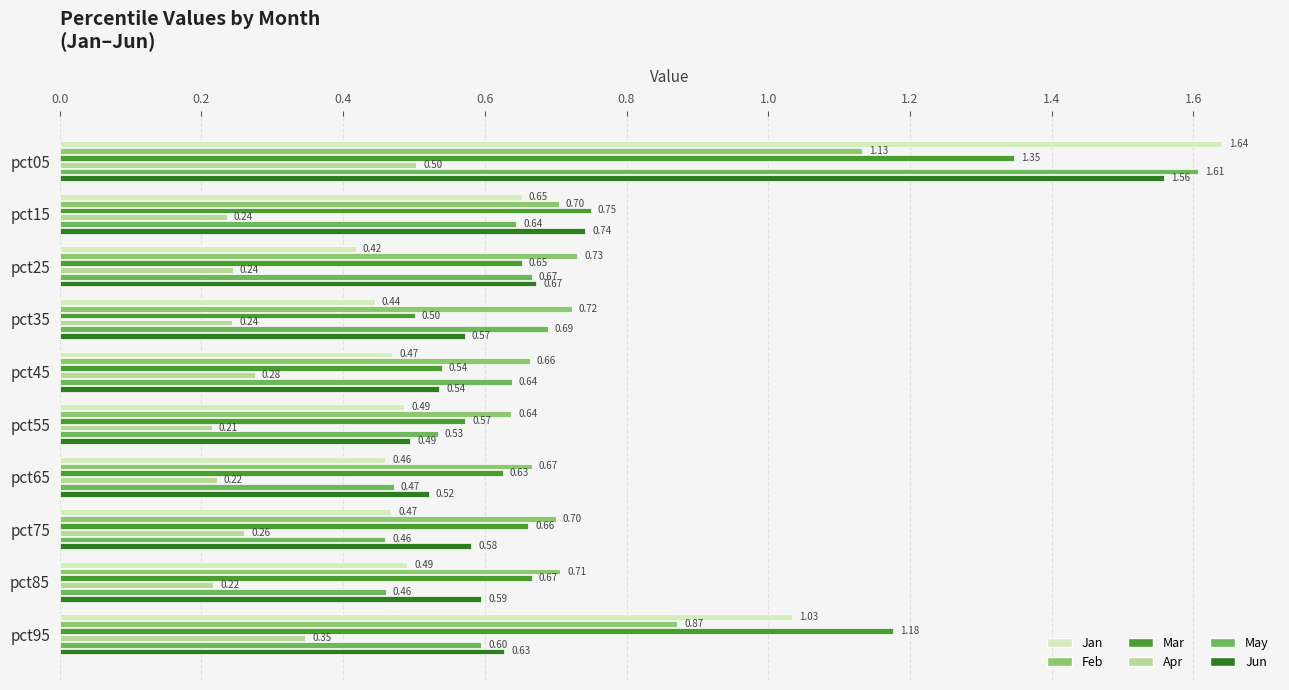

At which category is the sum across all series the highest?

pct05